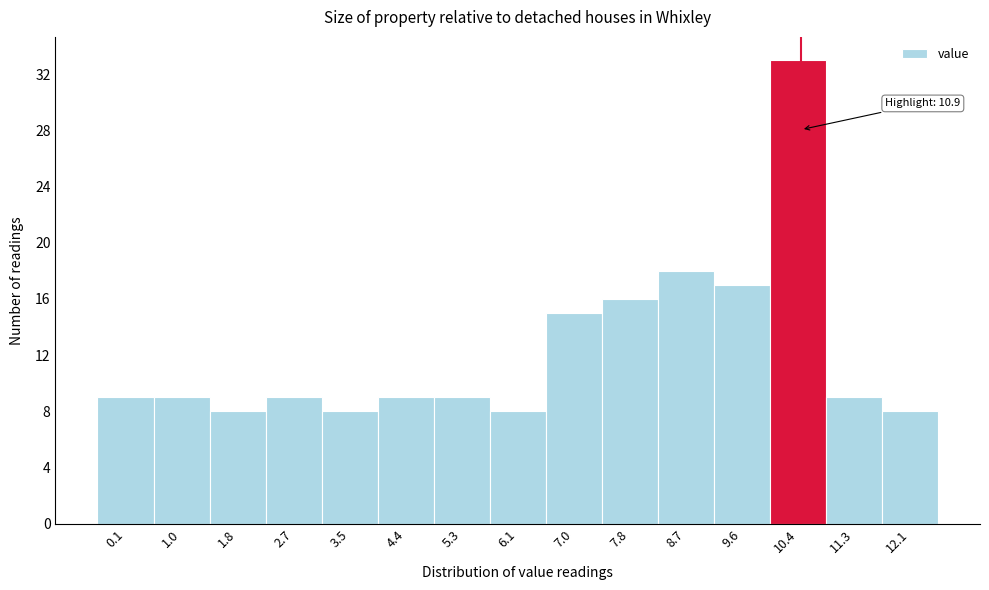

Reading left to right, list all the values displayed in this chart.

9	9	8	9	8	9	9	8	15	16	18	17	33	9	8